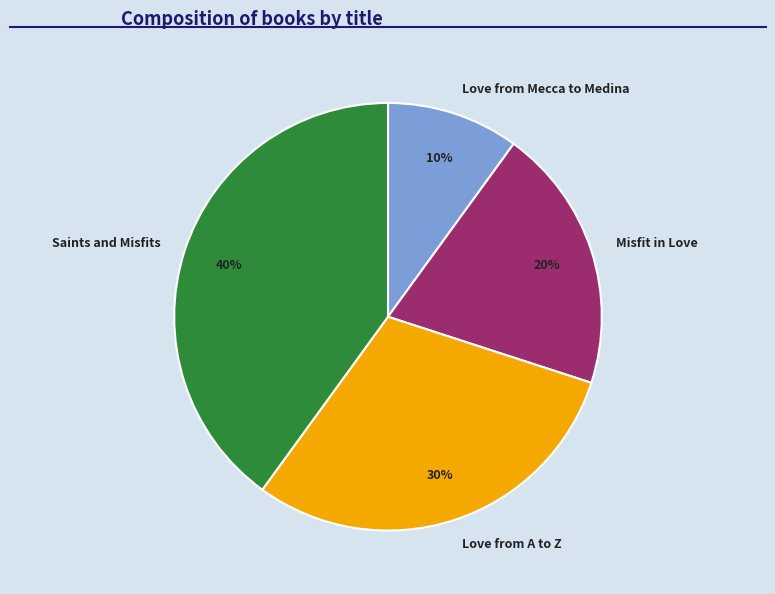

Which slice is the largest?

Saints and Misfits